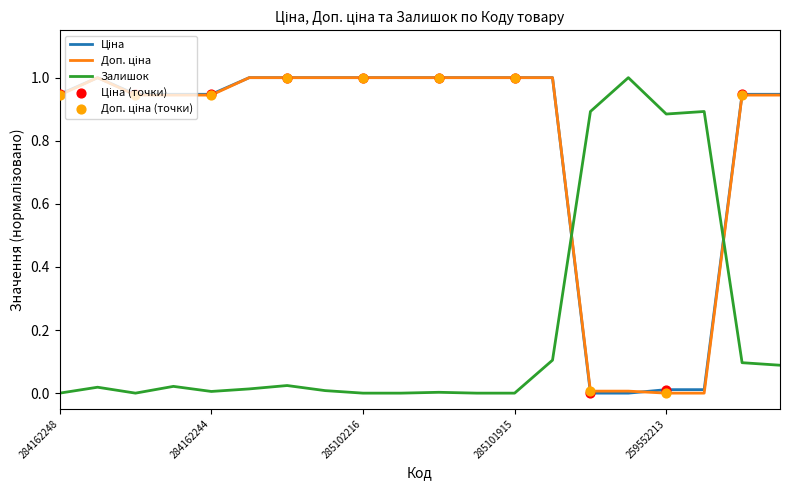

What is the greatest value displayed?

1.0